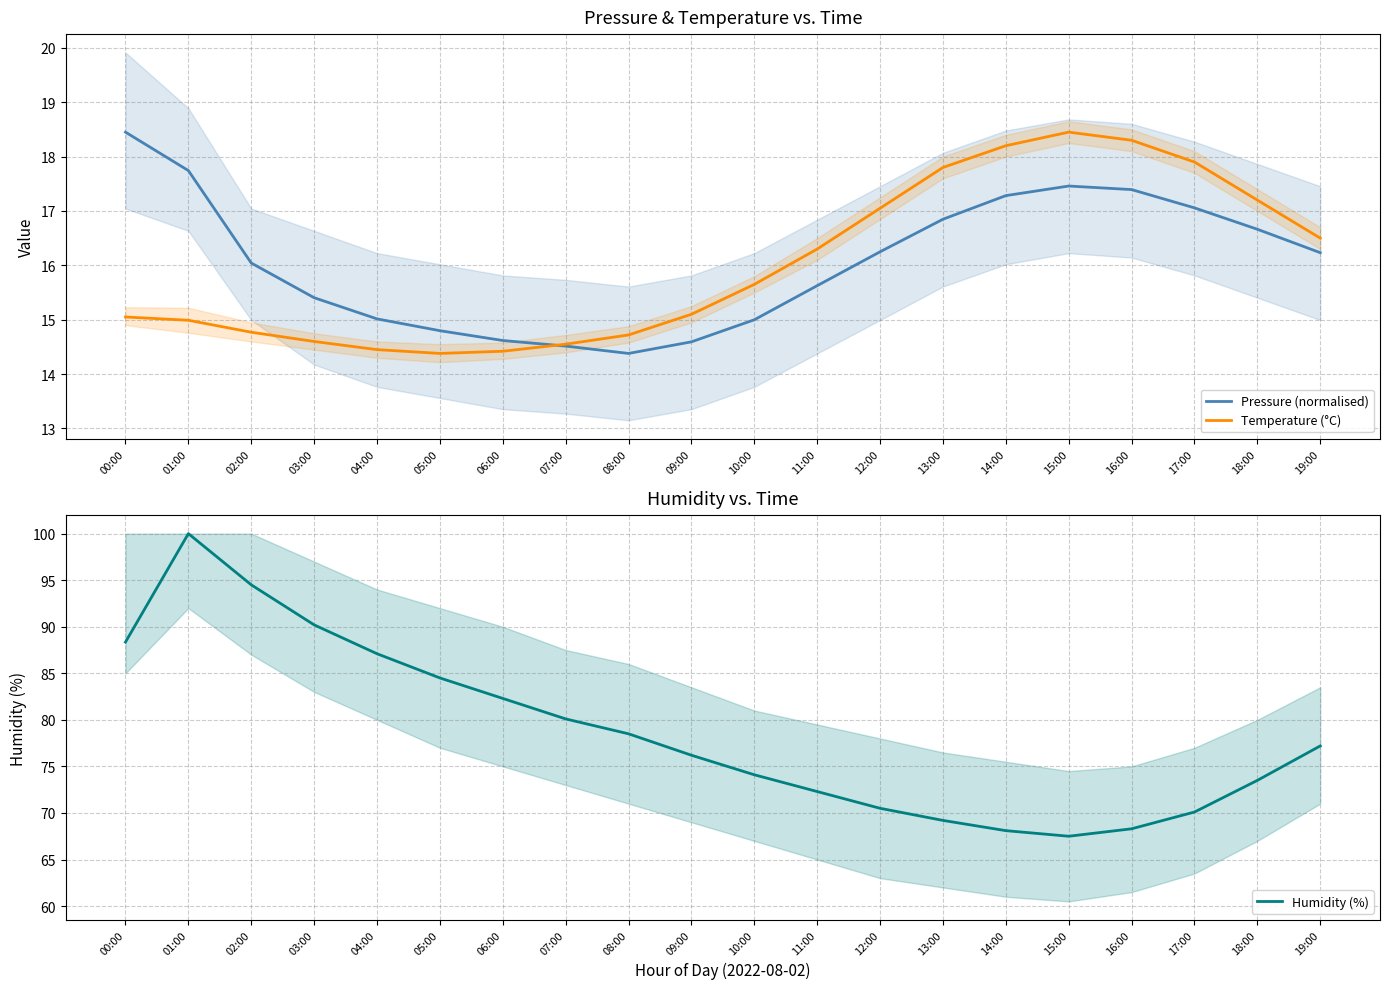

Reading left to right, extract all data points from this chart.

Pressure (normalised): 00:00=18.4	01:00=17.7	02:00=16.0	03:00=15.4	04:00=15.0	05:00=14.8	06:00=14.6	07:00=14.5	08:00=14.4	09:00=14.6	10:00=15.0	11:00=15.6	12:00=16.2	13:00=16.8	14:00=17.3	15:00=17.5	16:00=17.4	17:00=17.1	18:00=16.7	19:00=16.2
Temperature (°C): 00:00=15.1	01:00=15.0	02:00=14.8	03:00=14.6	04:00=14.4	05:00=14.4	06:00=14.4	07:00=14.6	08:00=14.7	09:00=15.1	10:00=15.7	11:00=16.3	12:00=17.1	13:00=17.8	14:00=18.2	15:00=18.4	16:00=18.3	17:00=17.9	18:00=17.2	19:00=16.5
Humidity (%): 00:00=88.3	01:00=100.0	02:00=94.5	03:00=90.2	04:00=87.1	05:00=84.5	06:00=82.3	07:00=80.1	08:00=78.5	09:00=76.2	10:00=74.1	11:00=72.3	12:00=70.5	13:00=69.2	14:00=68.1	15:00=67.5	16:00=68.3	17:00=70.1	18:00=73.5	19:00=77.2